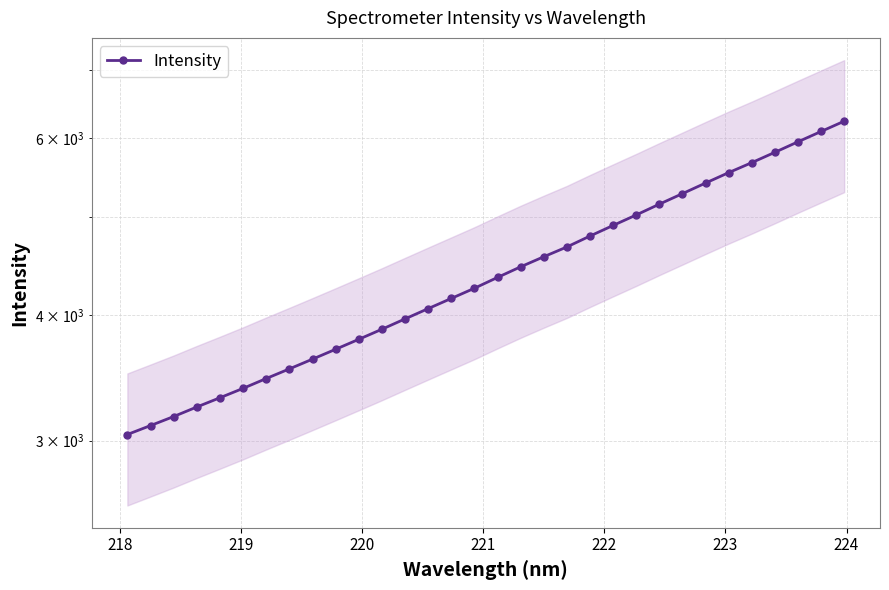

Reading right to left, what are all the values shown in this chart?

6232.4	6087.5	5945.2	5804.0	5668.4	5540.2	5409.7	5280.2	5154.5	5028.7	4909.5	4791.7	4673.4	4569.9	4465.8	4358.6	4251.8	4153.8	4058.1	3963.7	3870.9	3782.7	3697.4	3614.7	3535.0	3457.9	3380.9	3308.9	3239.6	3169.6	3104.7	3041.9